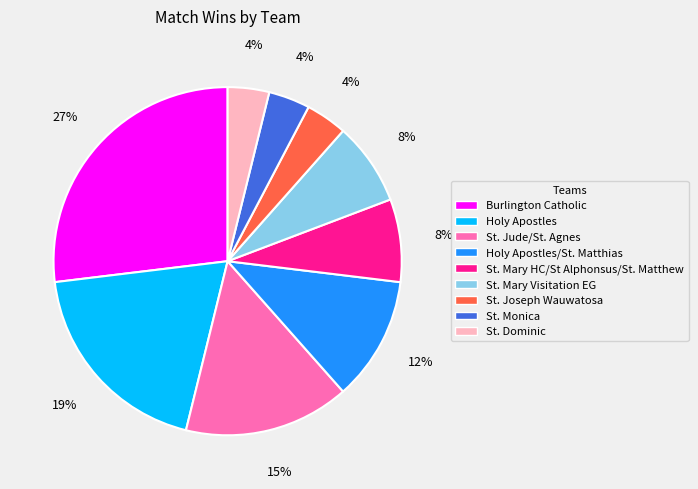

Is there a majority slice in this chart?

No